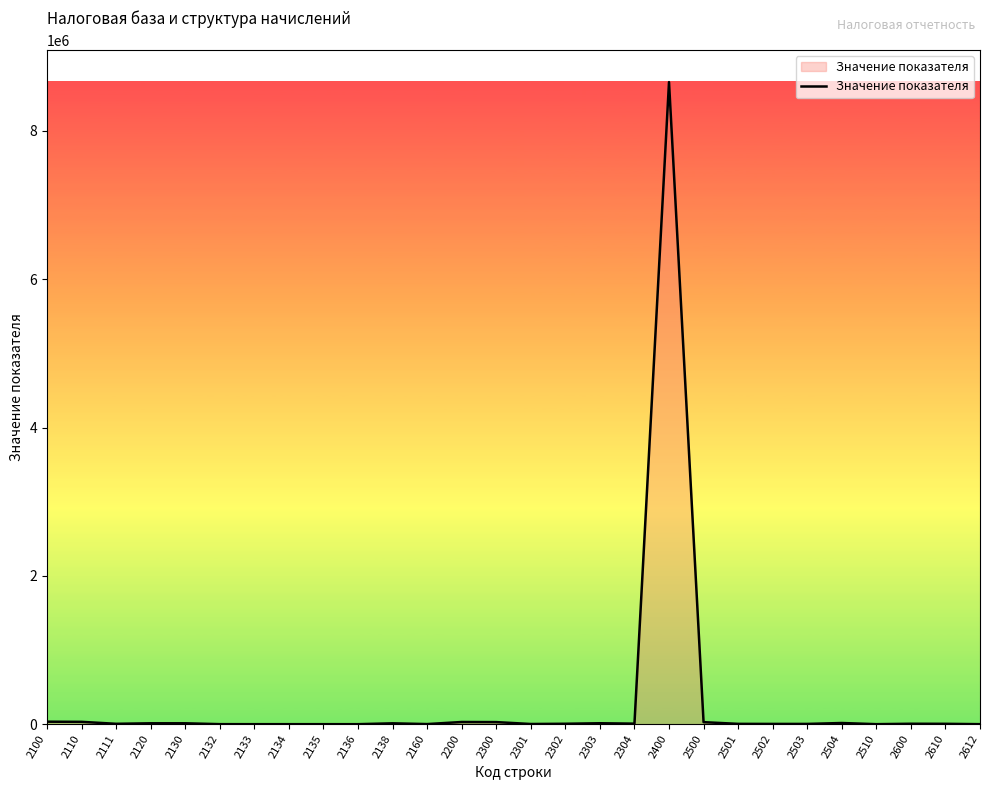

What is the sum of all values?

8917004